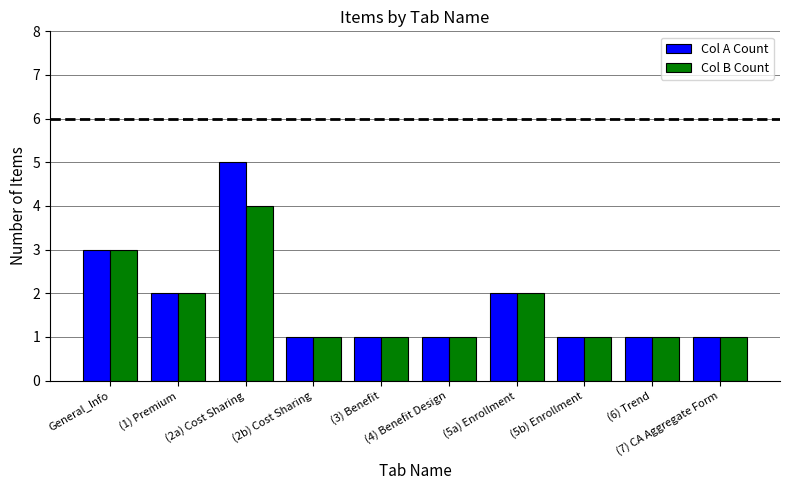

What is the difference between the maximum and minimum values in the Col A Count series?

4